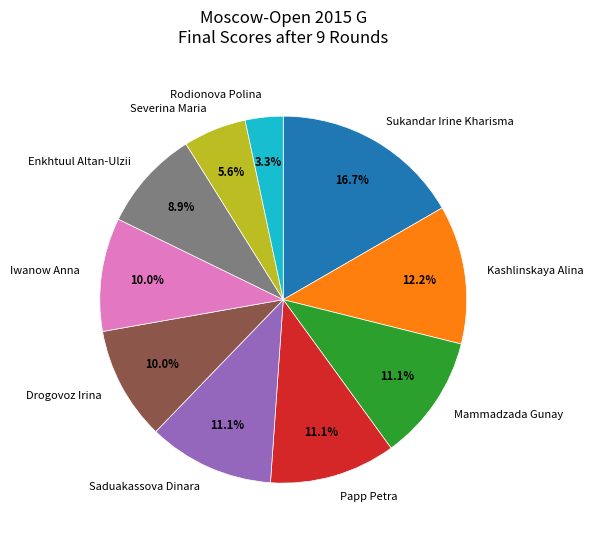

Which category has the smallest portion of the pie?

Rodionova Polina